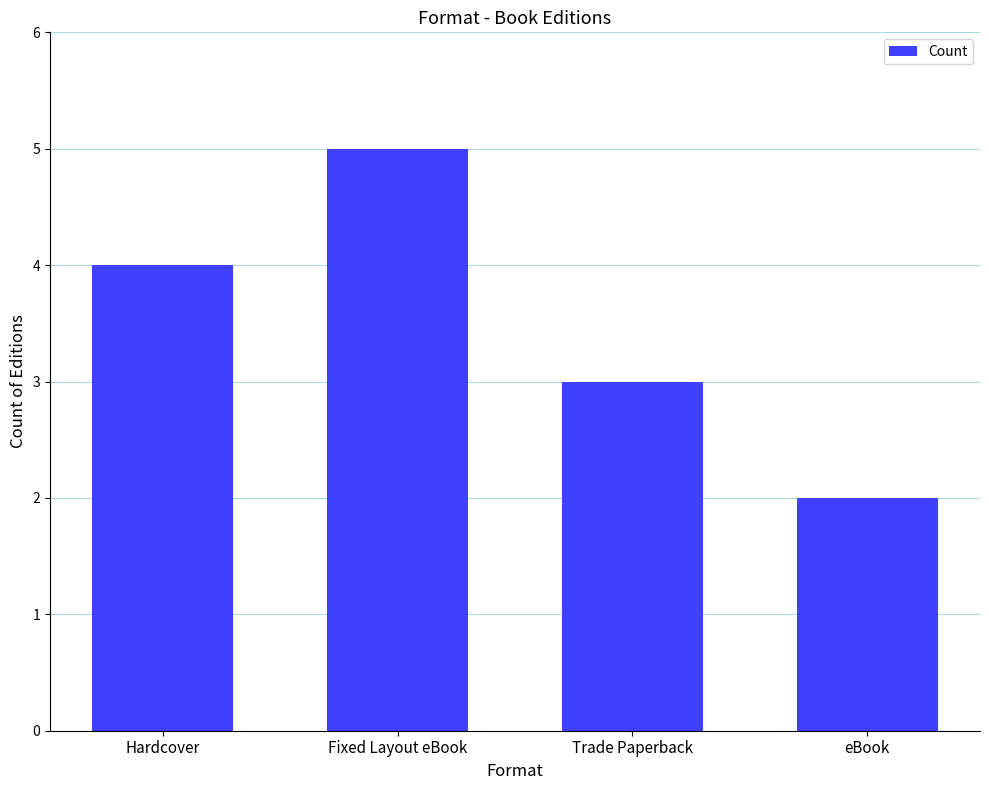

Reading right to left, extract all data points from this chart.

2	3	5	4